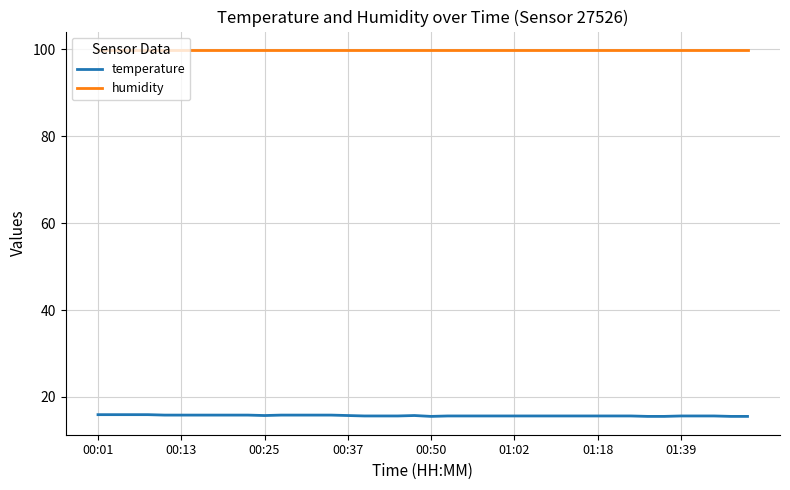

Rank the series by their average value, from lowest to highest.

temperature, humidity